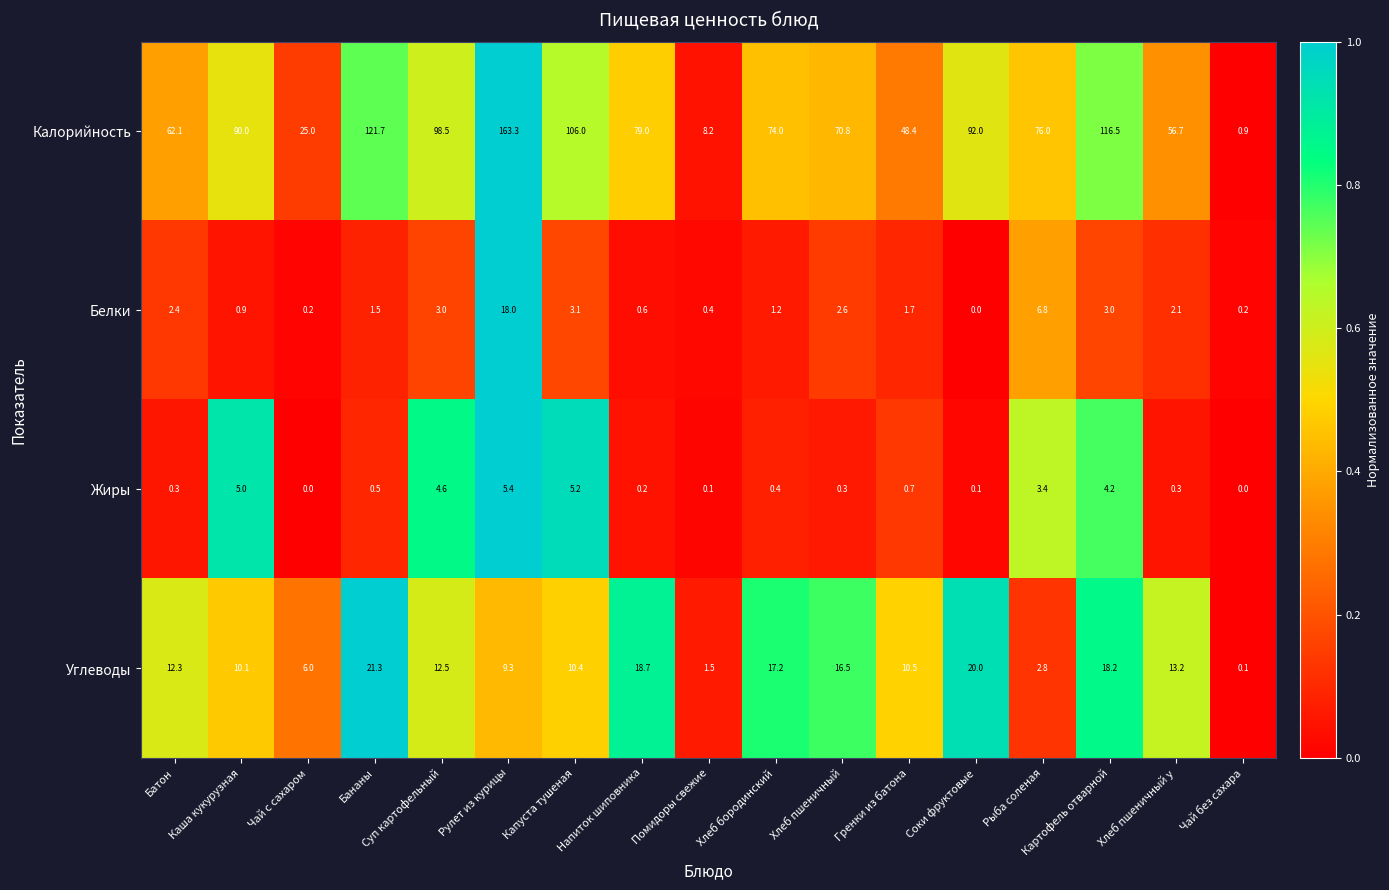

What is the sum of the Калорийность values at Хлеб пшеничный у and Бананы?

178.4